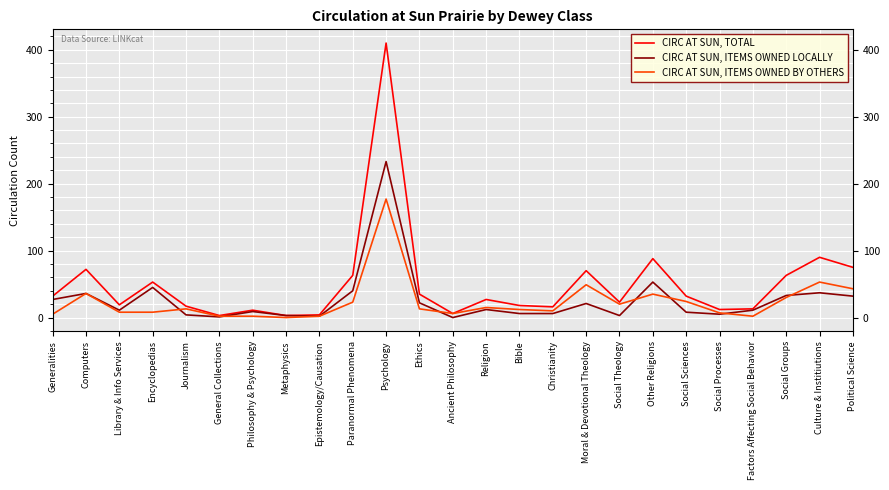

What are all the series names shown in the legend?

CIRC AT SUN, TOTAL, CIRC AT SUN, ITEMS OWNED LOCALLY, CIRC AT SUN, ITEMS OWNED BY OTHERS